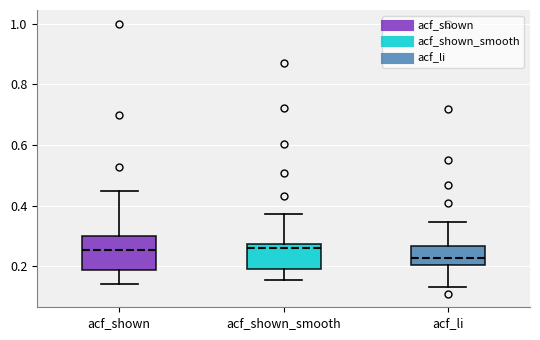

Where is the upper edge of the box for acf_li on the y-axis? The values are not printed on the chart, so give them approximately, as read against the axis.

0.26